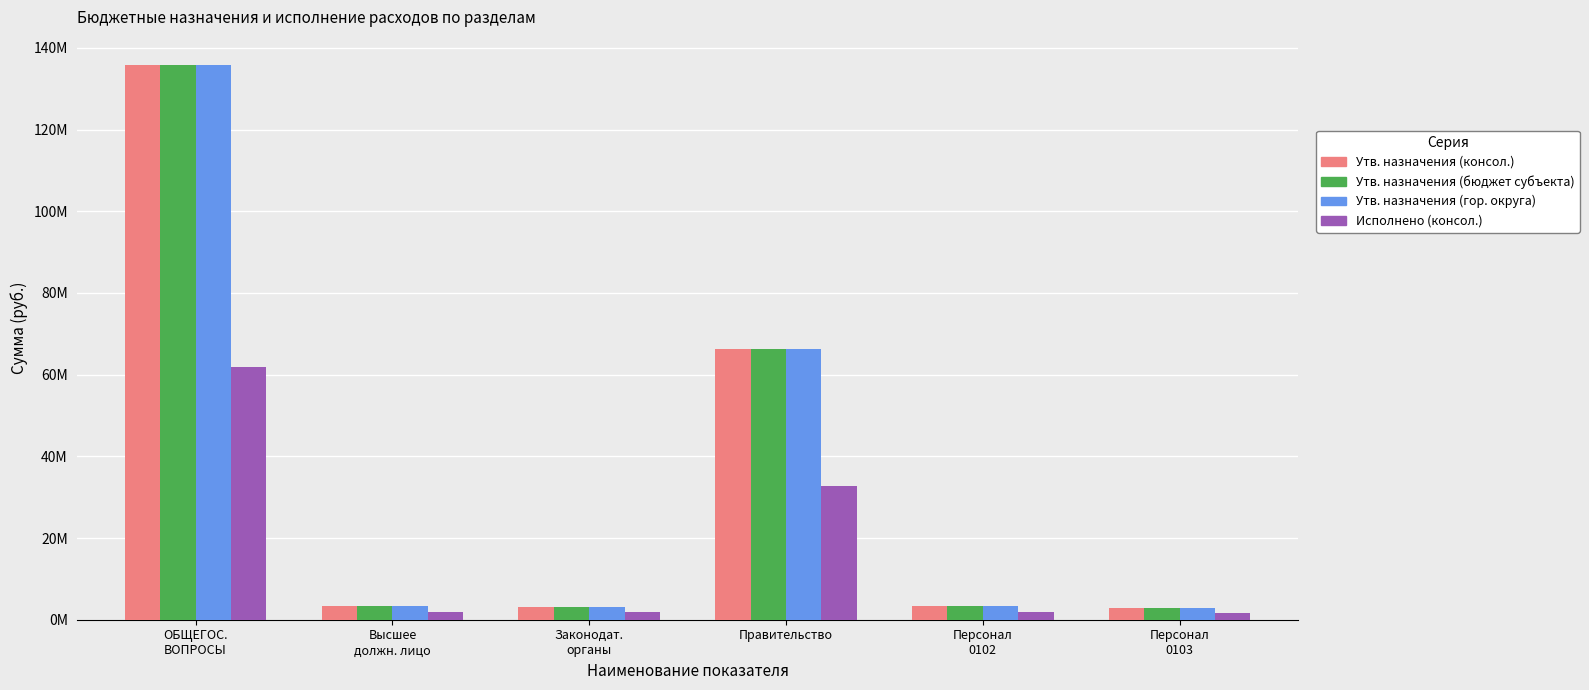

Reading right to left, transcribe all the data shown in this chart.

Утв. назначения (консол.): Персонал
0103=2753816.0	Персонал
0102=3246435.0	Правительство=66264475.1	Законодат.
органы=3035816.0	Высшее
должн. лицо=3246435.0	ОБЩЕГОС.
ВОПРОСЫ=135889603.8
Утв. назначения (бюджет субъекта): Персонал
0103=2753816.0	Персонал
0102=3246435.0	Правительство=66264475.1	Законодат.
органы=3035816.0	Высшее
должн. лицо=3246435.0	ОБЩЕГОС.
ВОПРОСЫ=135889603.8
Утв. назначения (гор. округа): Персонал
0103=2753816.0	Персонал
0102=3246435.0	Правительство=66264475.1	Законодат.
органы=3035816.0	Высшее
должн. лицо=3246435.0	ОБЩЕГОС.
ВОПРОСЫ=135889603.8
Исполнено (консол.): Персонал
0103=1609275.6	Персонал
0102=1826592.5	Правительство=32770561.4	Законодат.
органы=1840964.7	Высшее
должн. лицо=1826592.5	ОБЩЕГОС.
ВОПРОСЫ=61887984.6